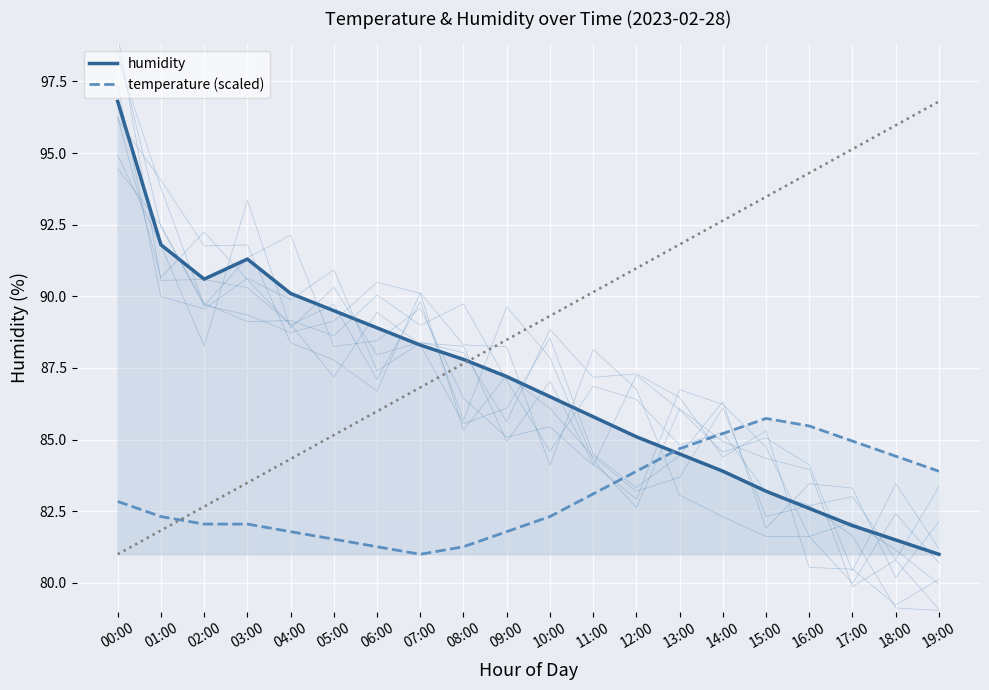

Which series changed the most between 03:00 and 07:00?

humidity